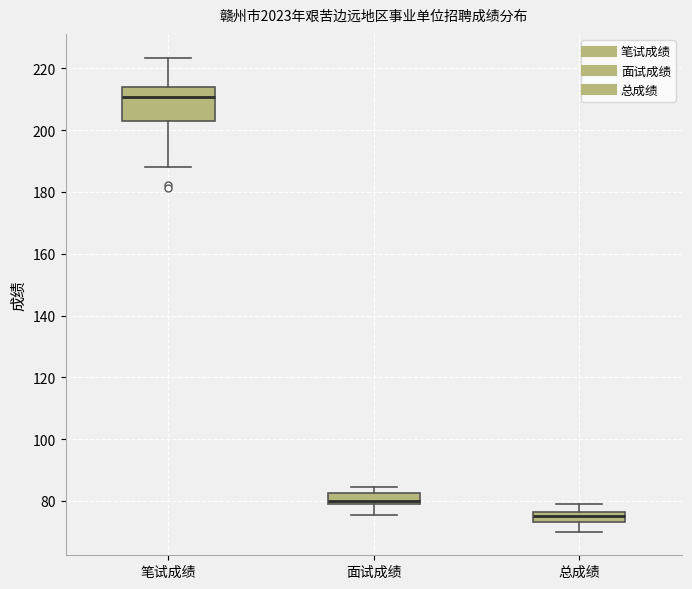

Reading left to right, transcribe this box plot: for each box, give where its median line is, the range the box spans, and where its two whiskers end, as read against the y-axis. The values are not printed on the chart, so give them approximately, as read against the axis.

笔试成绩: median 210, box 202 to 214, whiskers 188 to 224
面试成绩: median 80 (just above the box's lower edge), box 80 to 82, whiskers 76 to 84
总成绩: median 76 (inside the box), box 74 to 76, whiskers 70 to 78